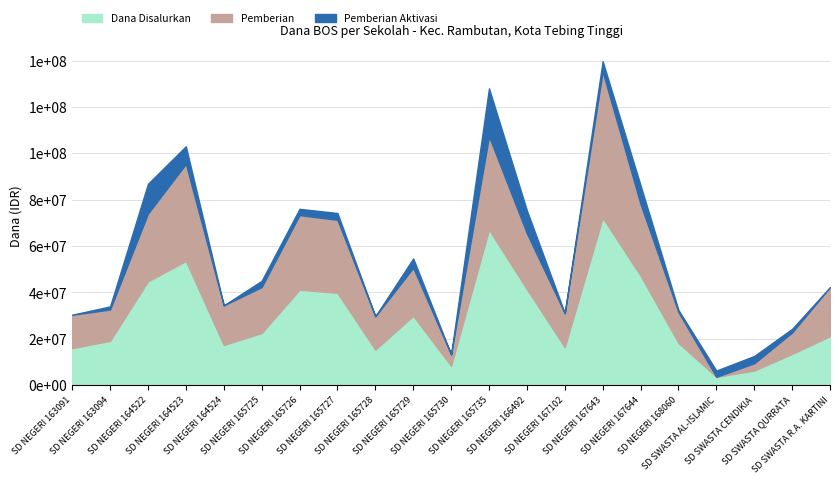

Which series has the largest range (max minus min)?

Dana Disalurkan